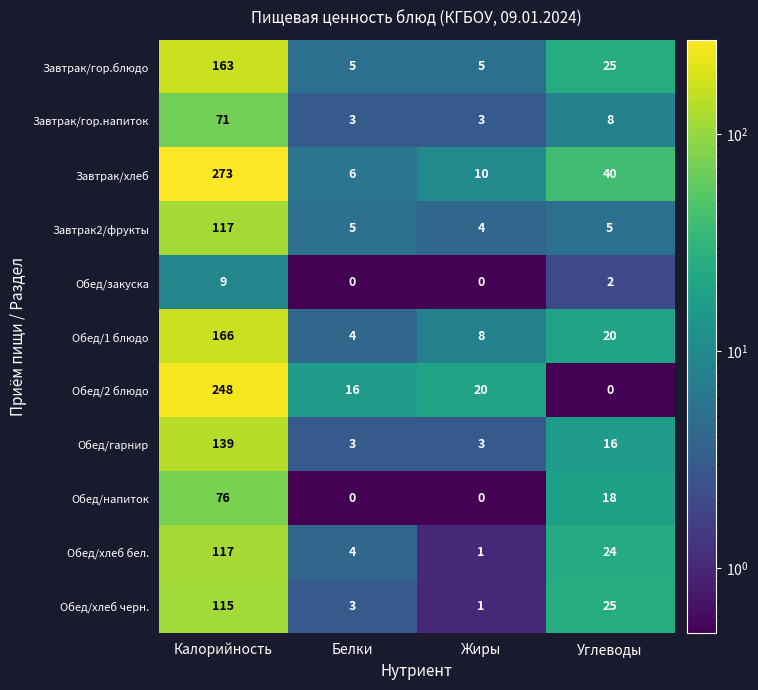

Which series has the largest total across all categories?

Завтрак/хлеб